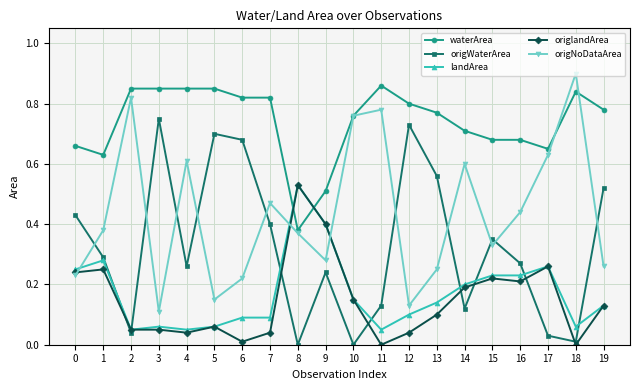

In origNoDataArea, how many points are lower than both neighbors (excluding endpoints)?

5